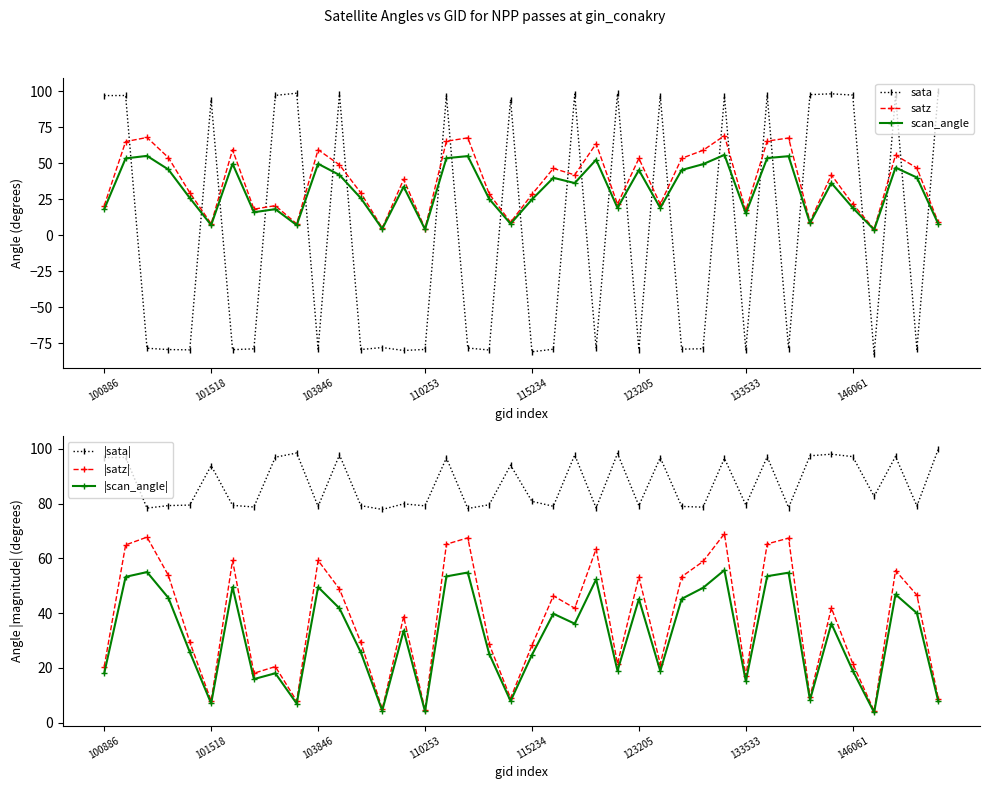

Rank the series by their maximum value, from highest to lowest.

sata, |sata|, satz, |satz|, scan_angle, |scan_angle|